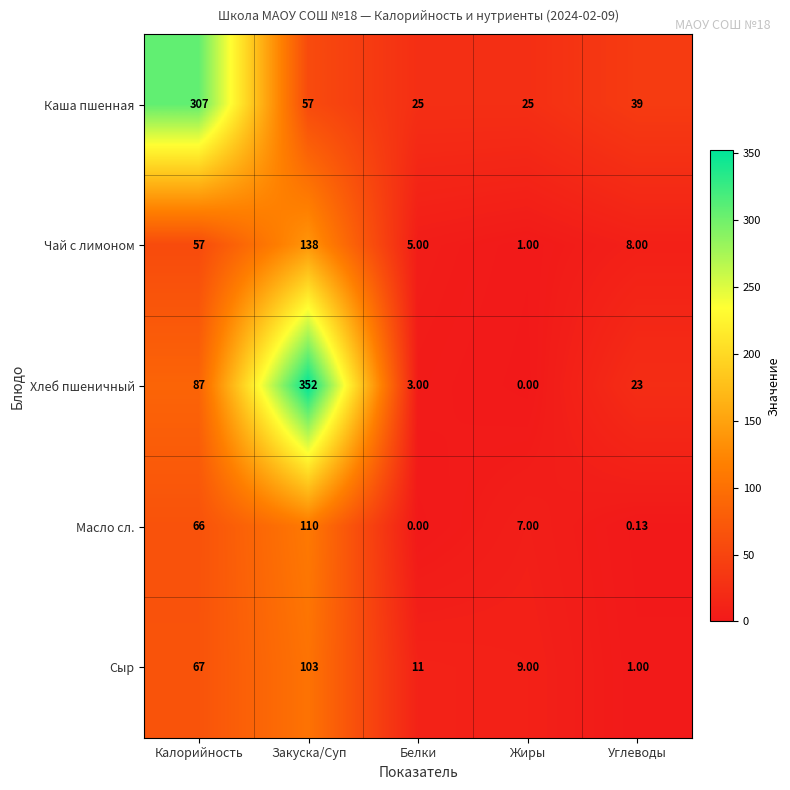

Which series has the largest total across all categories?

Хлеб пшеничный